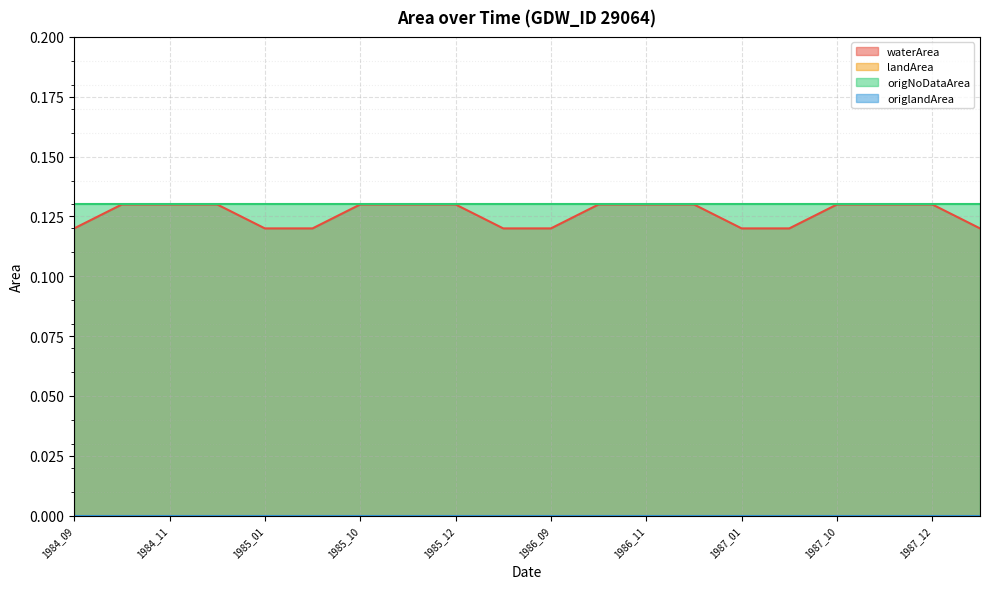

Is it true that waterArea equals 0.2 at 1986_09?

False